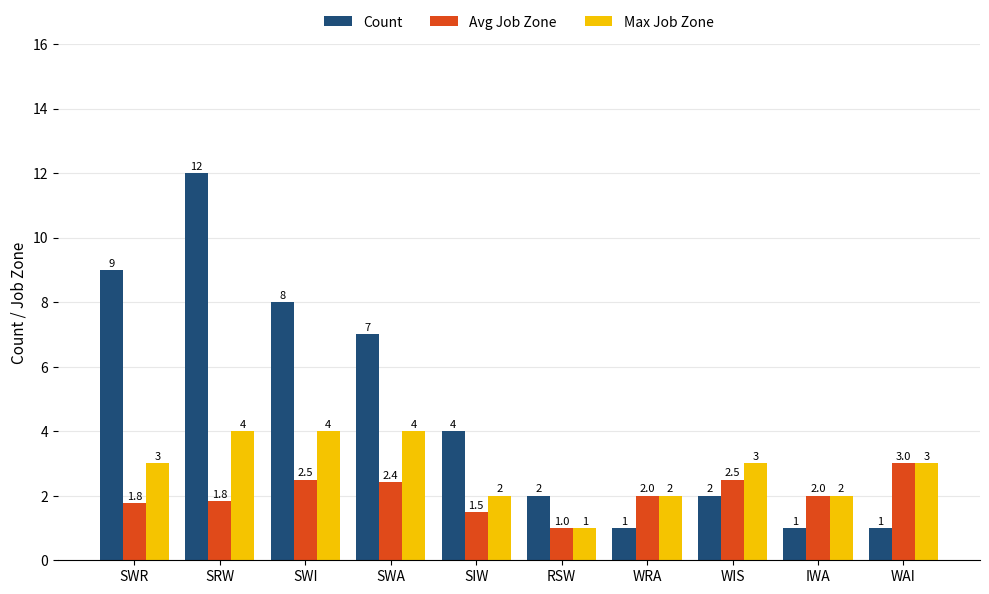

Which series has the largest total across all categories?

Count